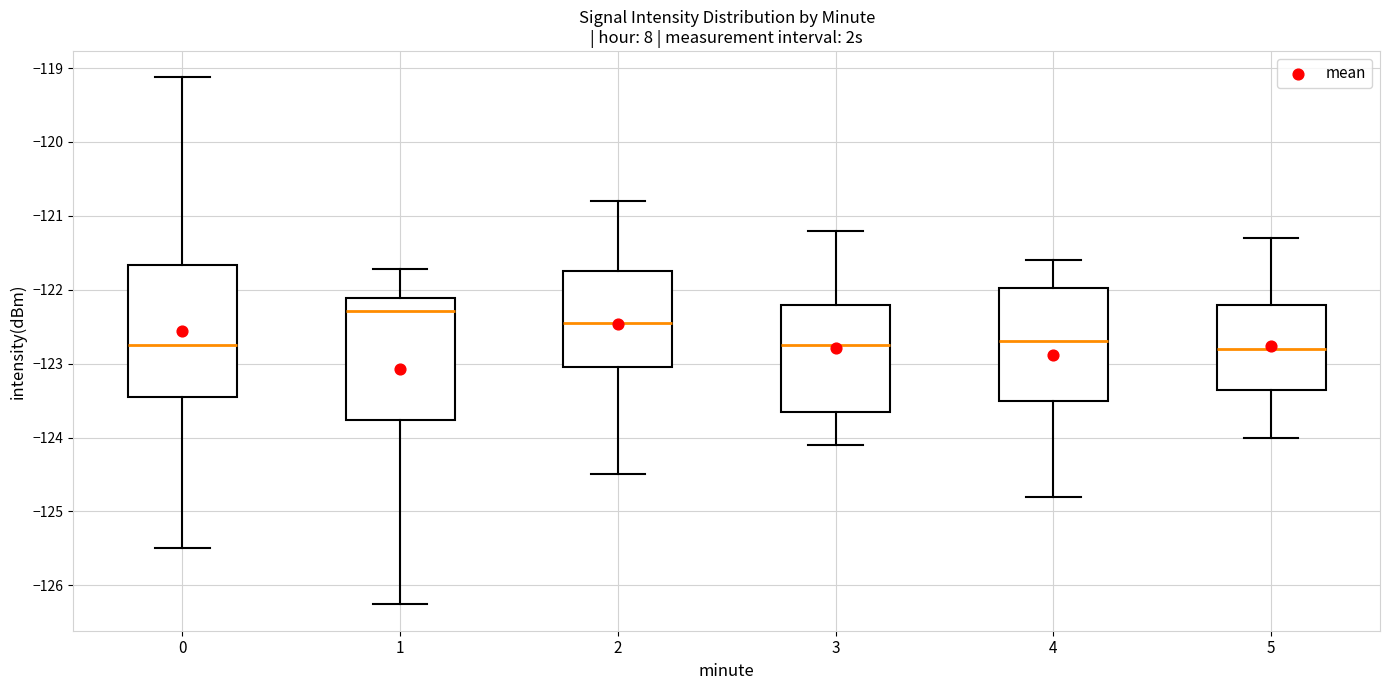

Reading left to right, transcribe this box plot: for each box, give where its median line is, the range the box spans, and where its two whiskers end, as read against the y-axis. The values are not printed on the chart, so give them approximately, as read against the axis.

0: median -122.7, box -123.4 to -121.7, whiskers -125.5 to -119.1
1: median -122.3, box -123.8 to -122.1, whiskers -126.3 to -121.7
2: median -122.4, box -123.0 to -121.7, whiskers -124.5 to -120.8
3: median -122.7, box -123.6 to -122.2, whiskers -124.1 to -121.2
4: median -122.7, box -123.5 to -122.0, whiskers -124.8 to -121.6
5: median -122.8, box -123.3 to -122.2, whiskers -124.0 to -121.3